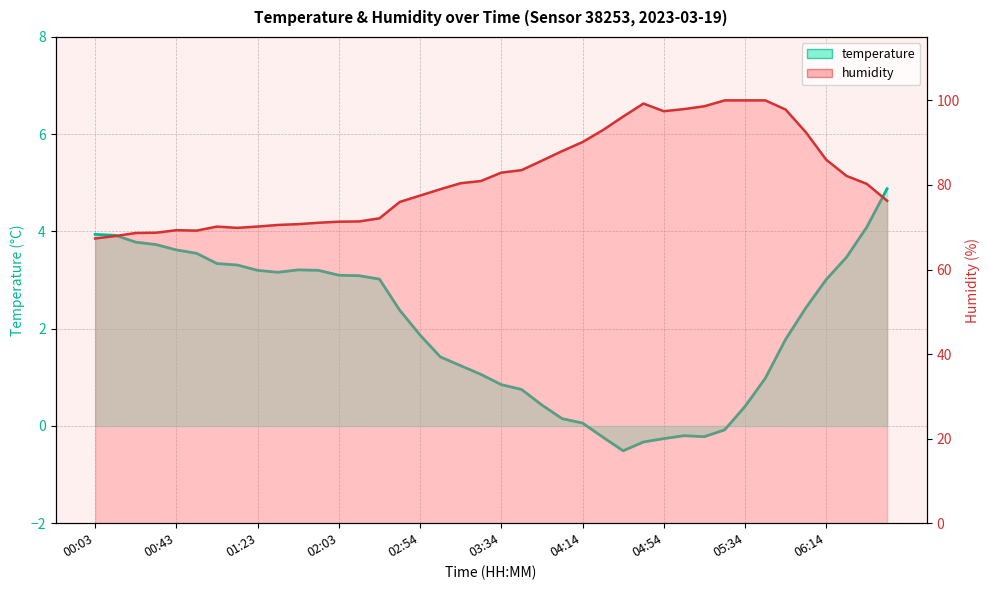

Reading left to right, extract all data points from this chart.

temperature line: 3.9	3.9	3.8	3.7	3.6	3.5	3.3	3.3	3.2	3.2	3.2	3.2	3.1	3.1	3.0	2.4	1.9	1.4	1.2	1.1	0.8	0.8	0.4	0.1	0.1	-0.2	-0.5	-0.3	-0.3	-0.2	-0.2	-0.1	0.4	1.0	1.8	2.4	3.0	3.5	4.1	4.9
humidity line: 67.3	67.9	68.6	68.7	69.3	69.2	70.2	69.8	70.2	70.5	70.7	71.1	71.3	71.4	72.1	76.0	77.5	79.0	80.4	80.9	82.9	83.5	85.7	88.0	90.1	93.0	96.2	99.2	97.4	97.9	98.6	100.0	100.0	100.0	97.8	92.5	86.0	82.1	80.2	76.3